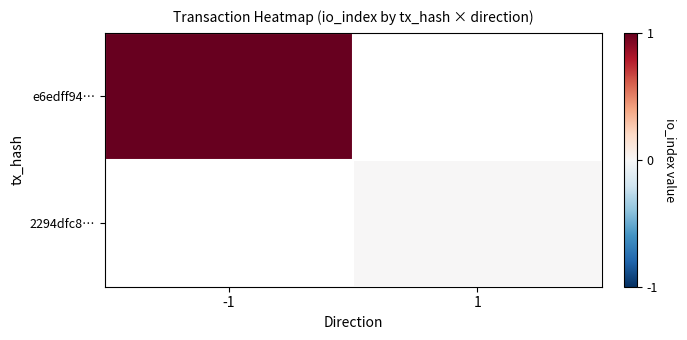

Is the value of e6edff94… at 1 greater than the value of 2294dfc8… at 1?

No